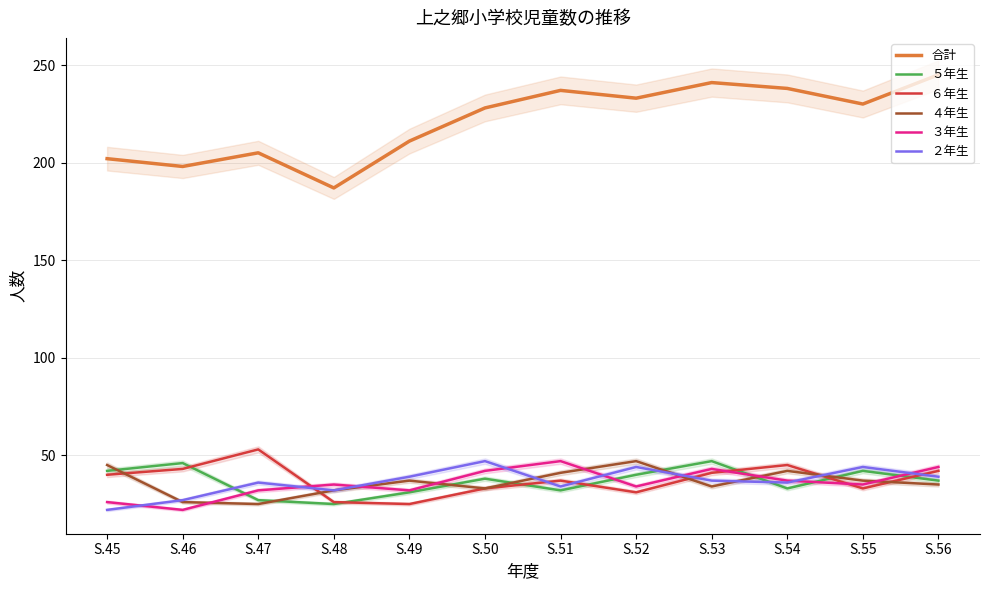

What is the difference between the highest and lowest values at S.54?

205